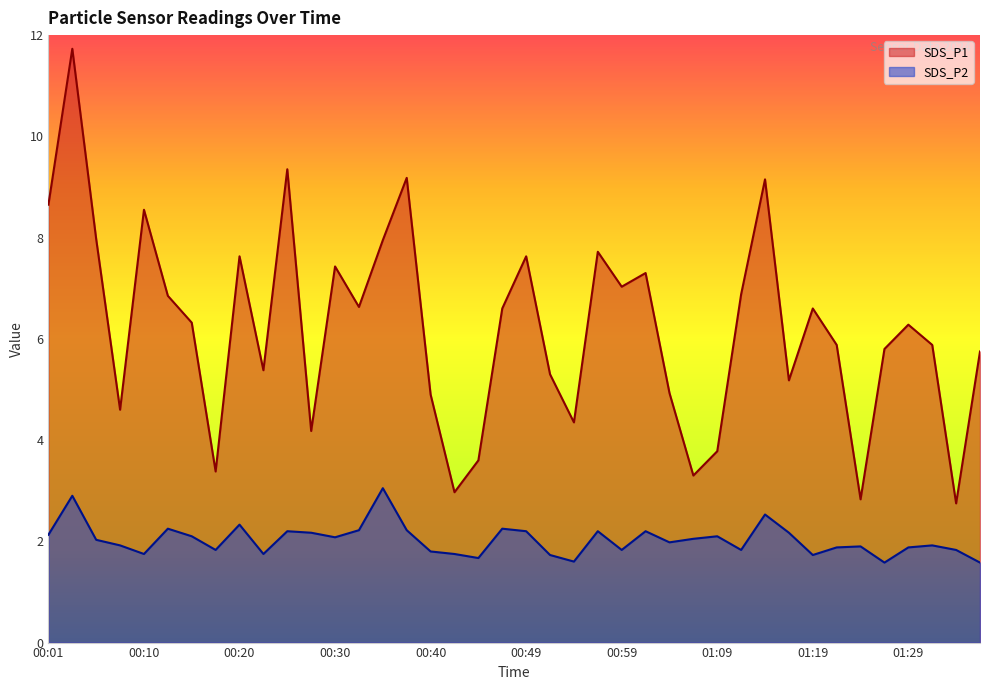

How many data points in SDS_P2 are less than 2?

20